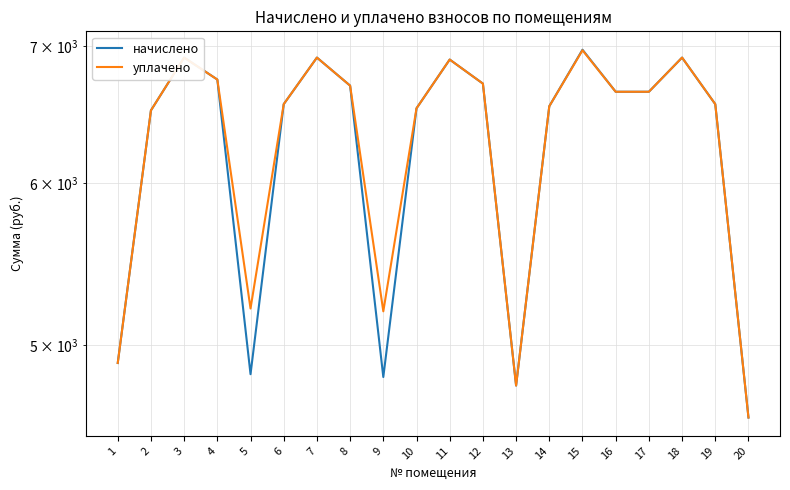

Reading right to left, list all the values displayed in this chart.

начислено: 4608.0	6558.7	6912.0	6650.9	6650.9	6973.4	6543.4	4777.0	6712.3	6896.6	6528.0	4823.0	6697.0	6912.0	6558.7	4838.4	6743.0	6912.0	6512.6	4899.8
уплачено: 4608.0	6558.7	6912.0	6650.9	6650.9	6969.2	6543.4	4777.0	6712.3	6896.6	6528.0	5193.6	6697.0	6912.0	6558.7	5210.1	6743.0	6912.0	6512.6	4899.8